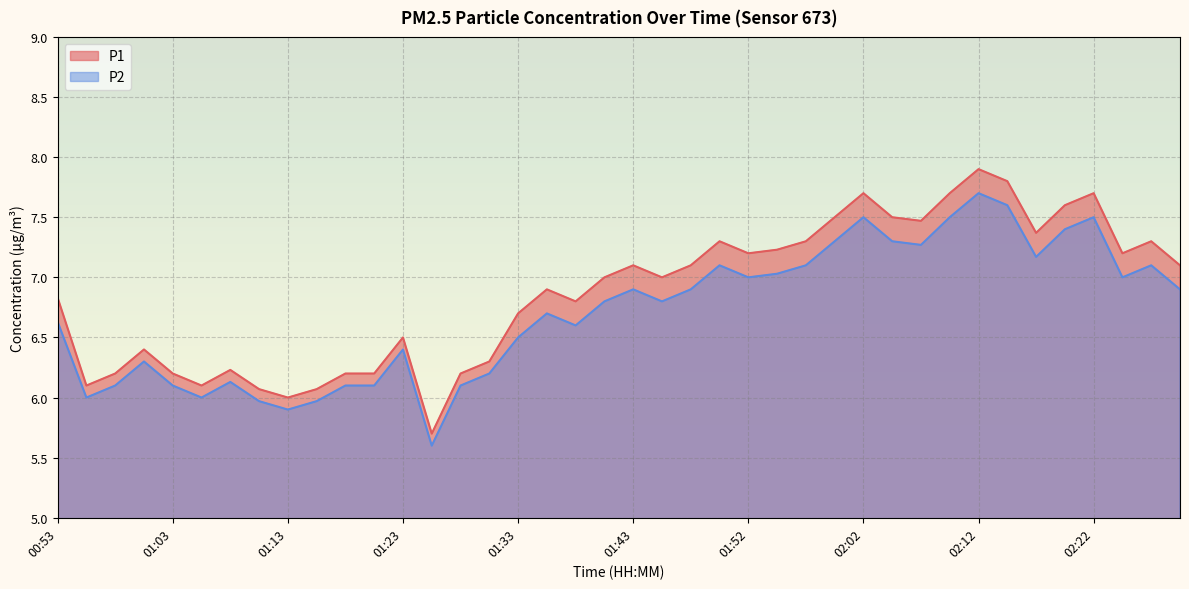

What are all the series names shown in the legend?

P1, P2